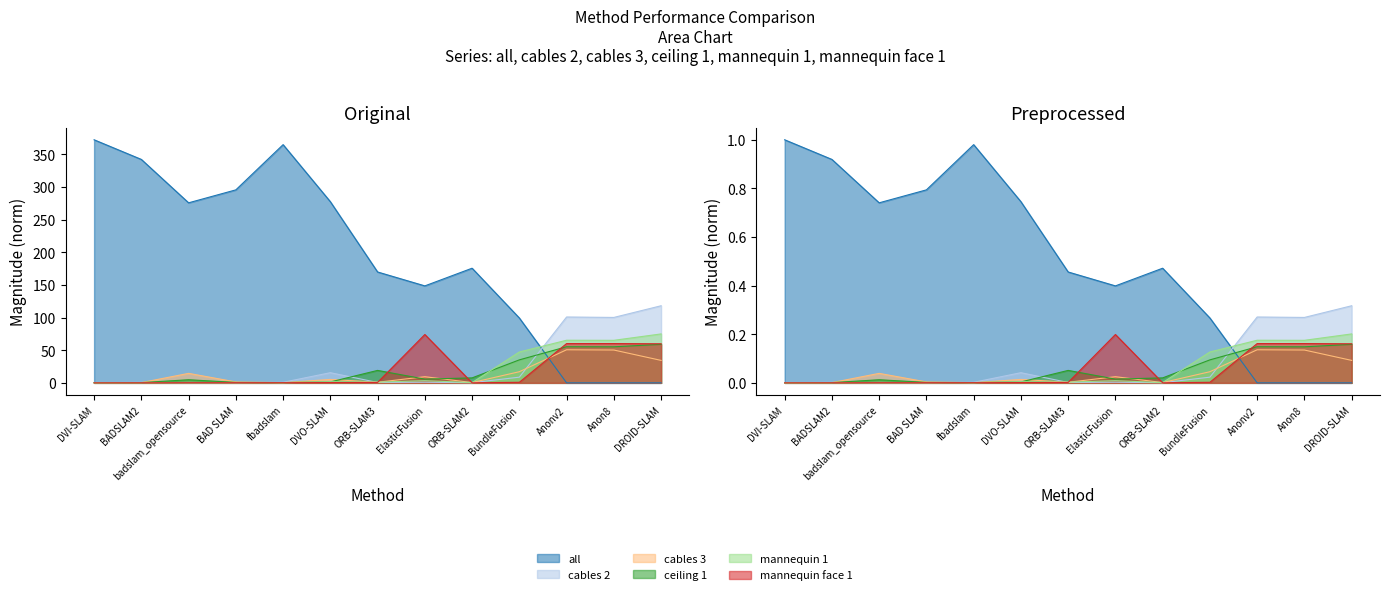

Rank the series by their maximum value, from lowest to highest.

cables 3, ceiling 1, mannequin face 1, mannequin 1, cables 2, all